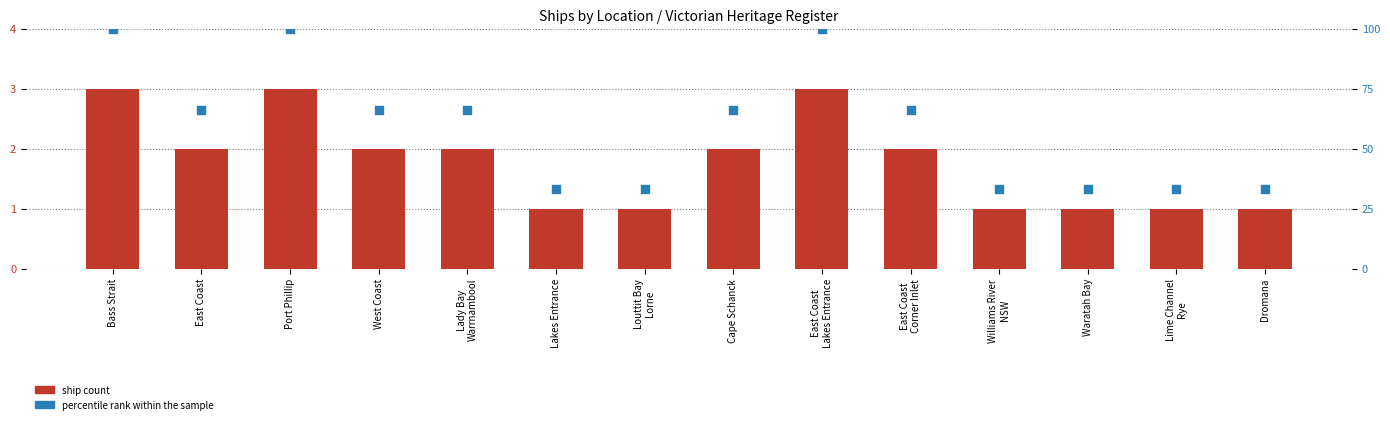

Which series contains the lowest Y value?

ship count